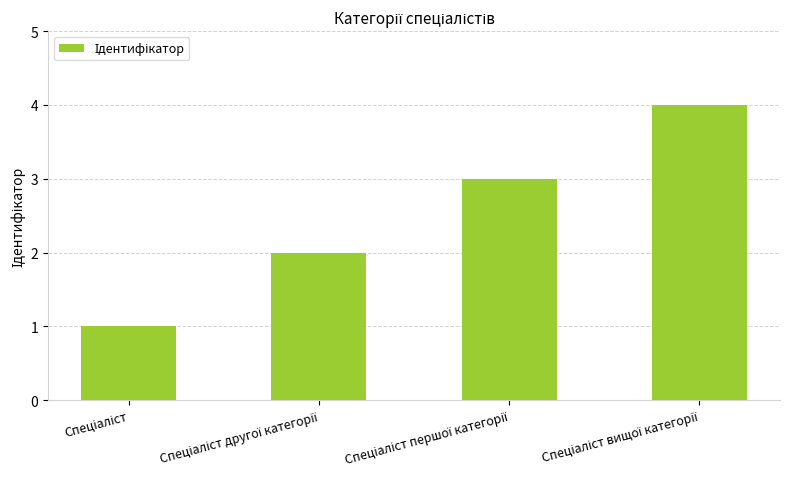

What is the maximum value shown in the chart?

4